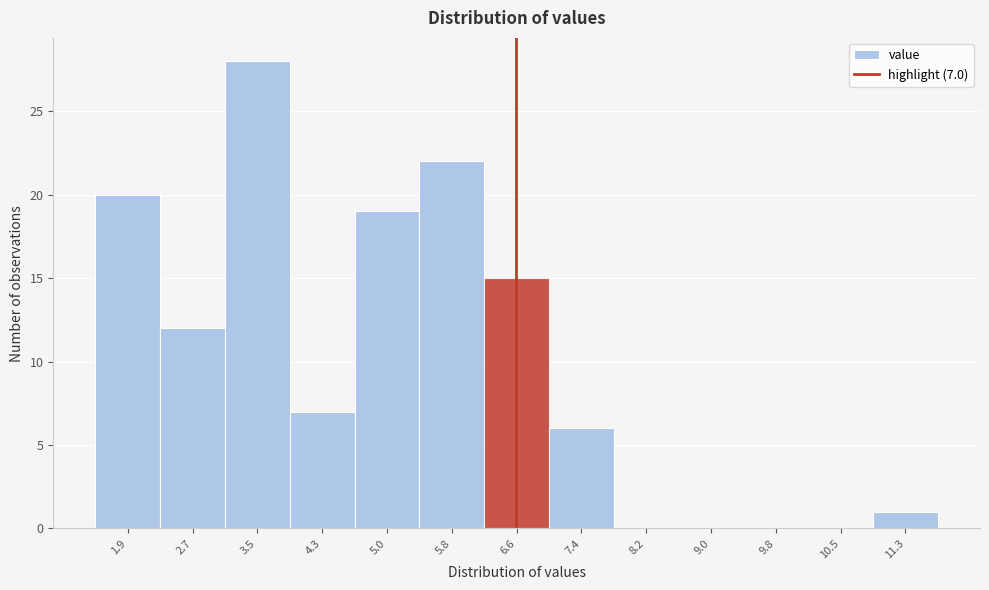

Reading right to left, extract all data points from this chart.

11.3=1	10.5=0	9.8=0	9.0=0	8.2=0	7.4=6	6.6=15	5.8=22	5.0=19	4.3=7	3.5=28	2.7=12	1.9=20